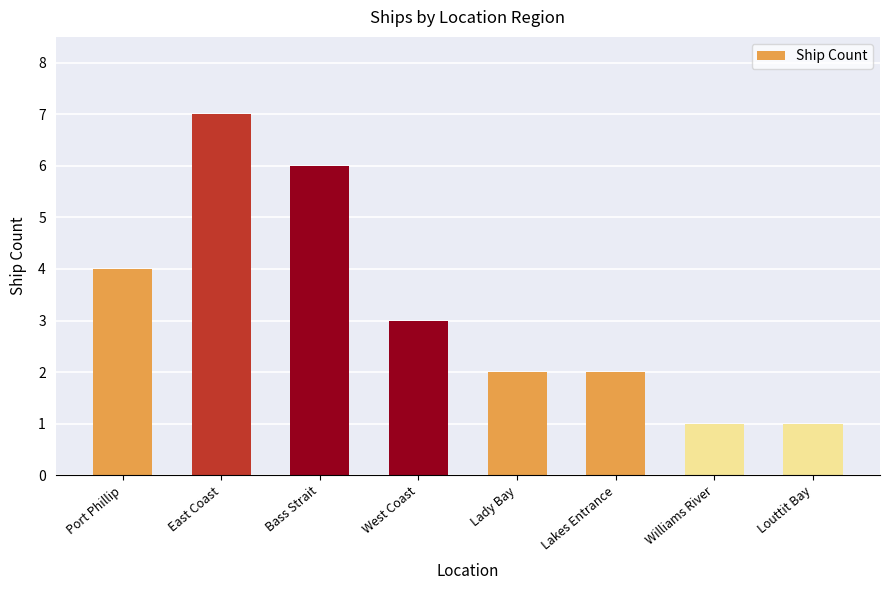

How many data points does each series have?

8